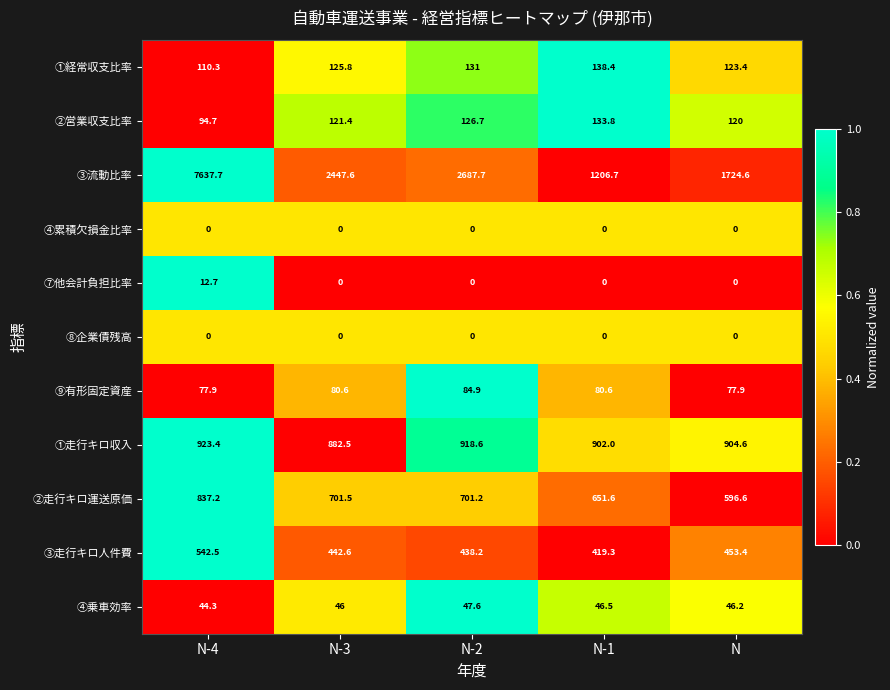

At which category is the sum across all series the highest?

N-4